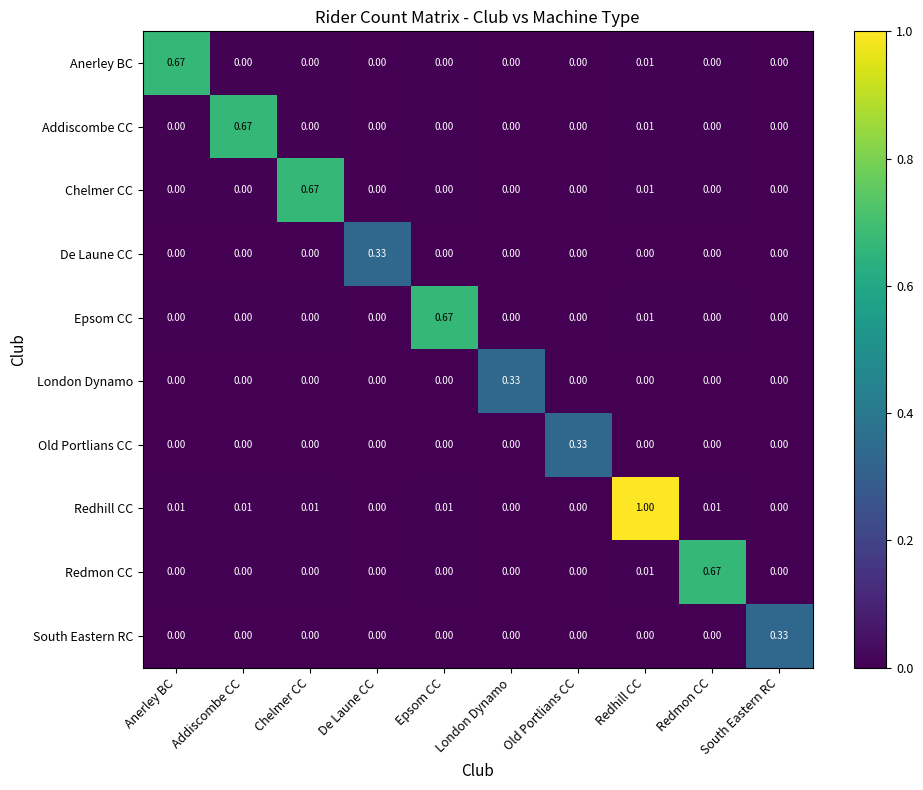

Which series has the widest spread of values?

Redhill CC